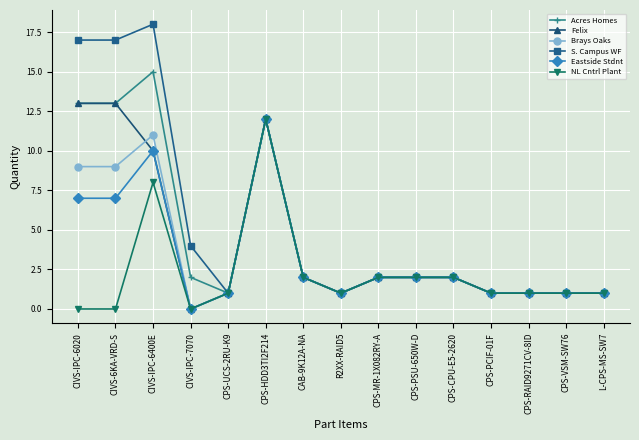

At which category does Felix reach its first local valley?

CIVS-IPC-7070